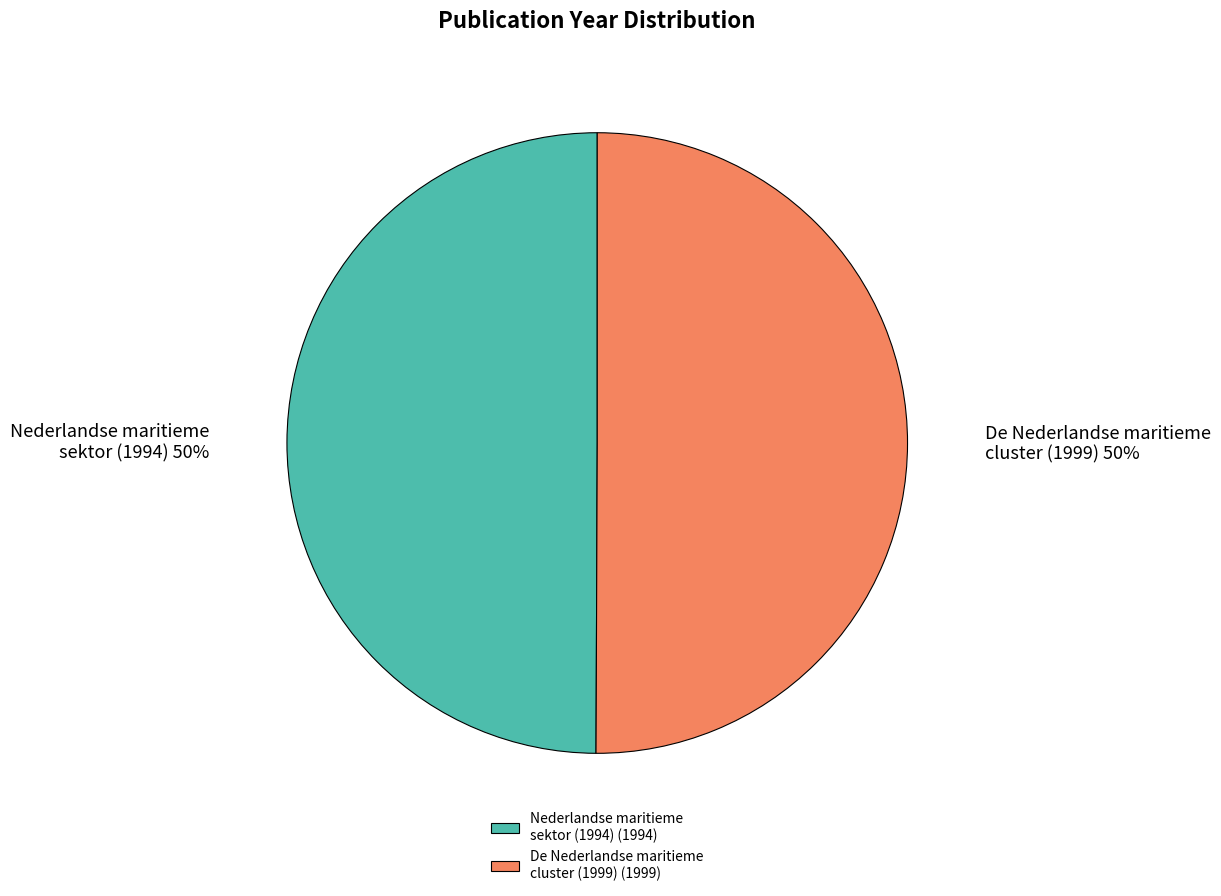

How many segments does this pie chart have?

2